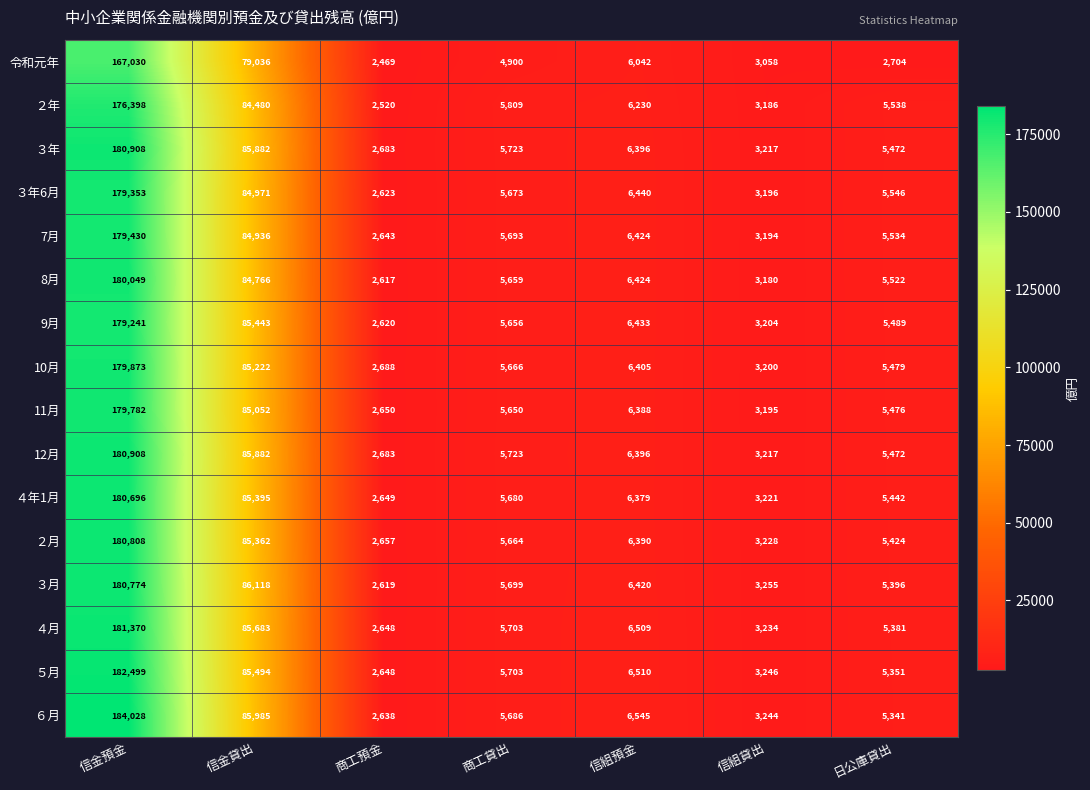

How many data points does each series have?

7